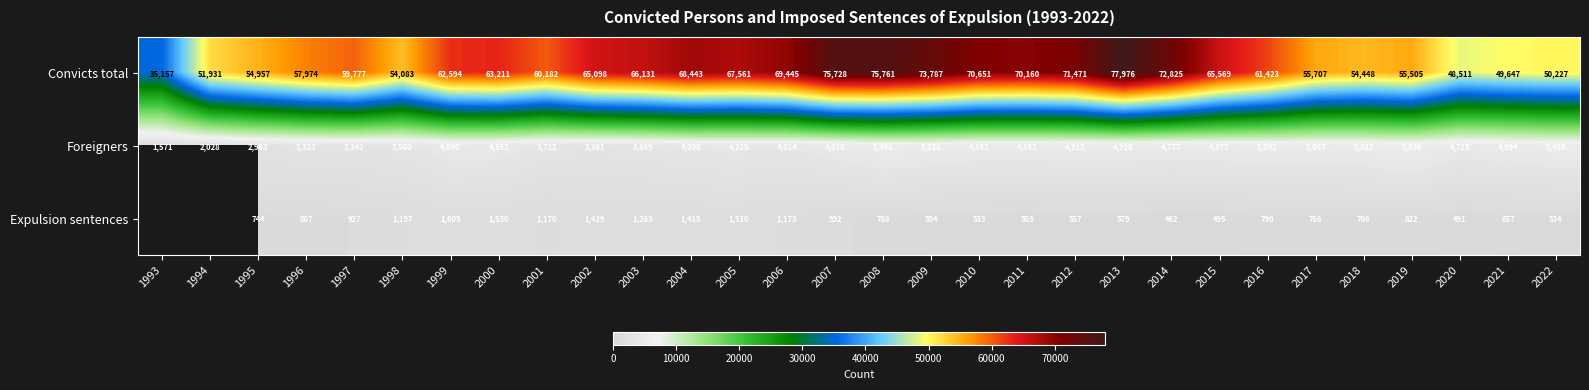

Rank the series at 2012 from lowest to highest value.

Expulsion sentences, Foreigners, Convicts total